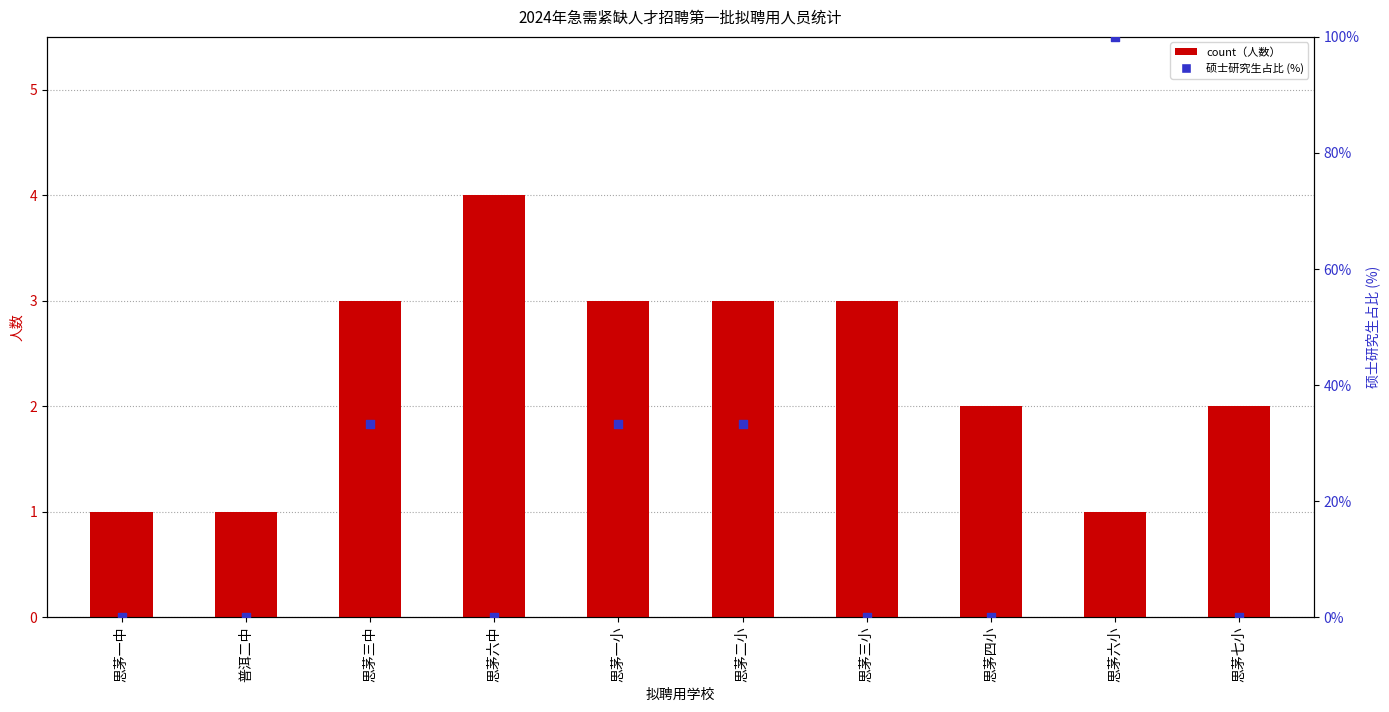

What is the total value across all series at 思茅四小?

2.0